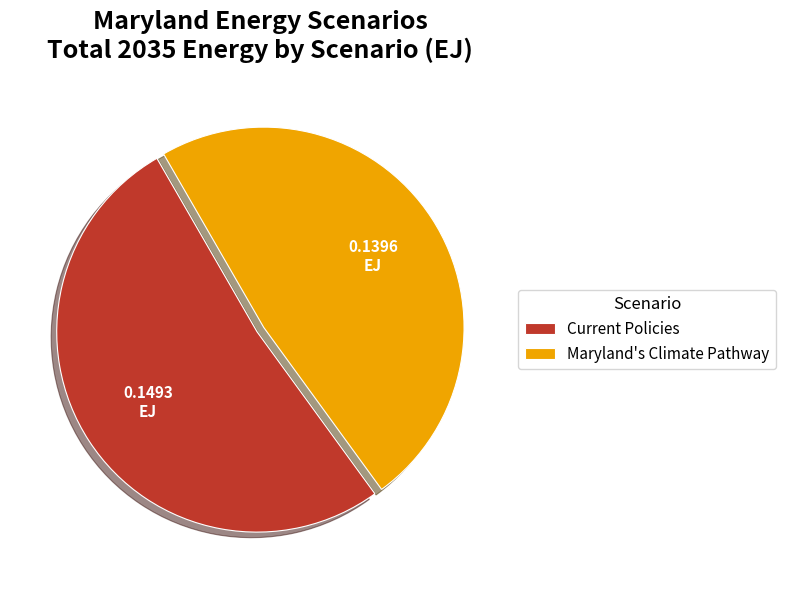

How many slices are in this pie chart?

2